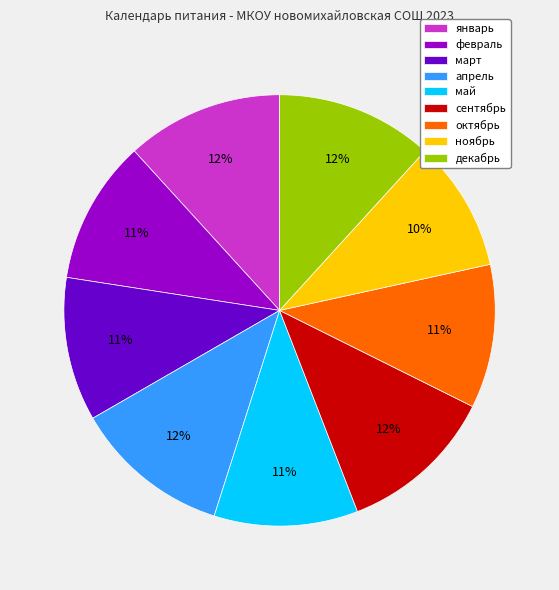

The январь slice represents 1% of the pie. True or false?

False